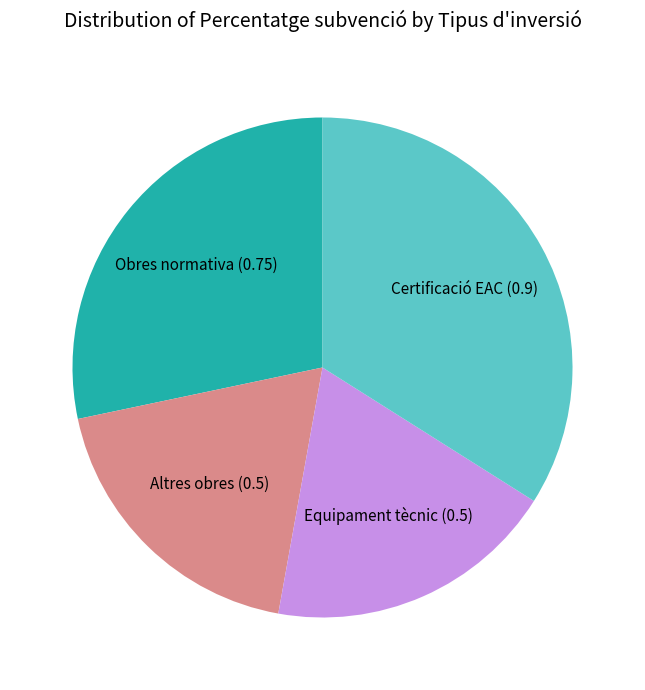

Does any single category account for the majority?

No